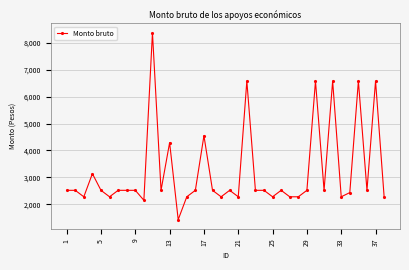

What is the value of the 36th point from the left?

2523.0